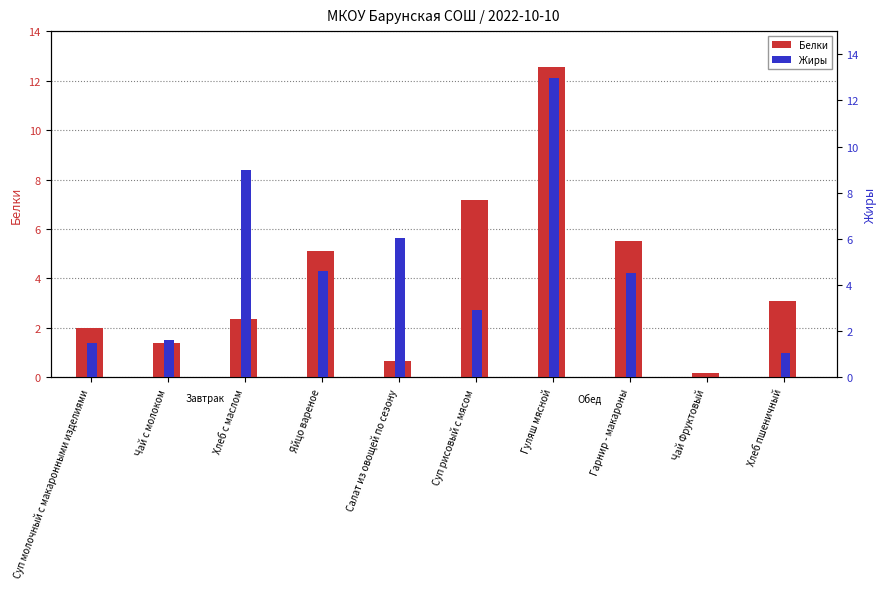

At which category is the sum across all series the highest?

Гуляш мясной